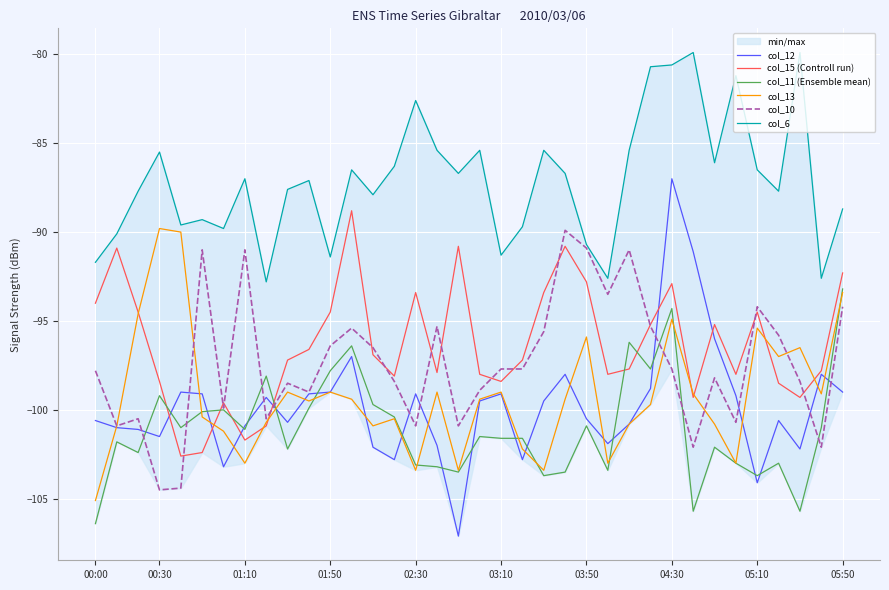

How many times do col_11 (Ensemble mean) and col_10 cross each other?

7